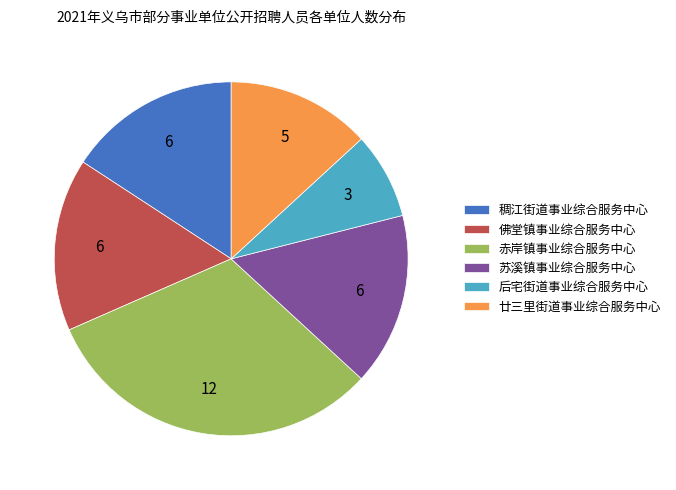

Is there a majority slice in this chart?

No